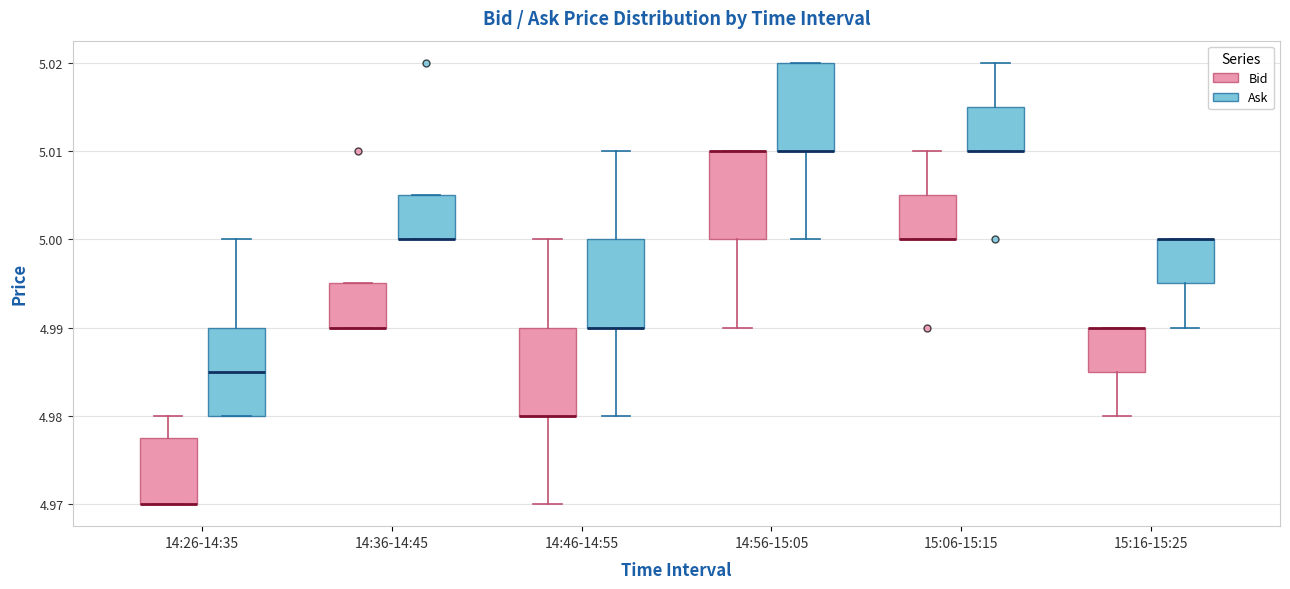

Reading left to right, read every box against the y-axis: the position of its median line, the range the box covers, and the ends of its whiskers. The values are not printed on the chart, so give them approximately, as read against the axis.

14:26-14:35 (Bid): median 4.970 (drawn on the box's lower edge), box 4.970 to 4.978, whiskers 4.970 to 4.980
14:26-14:35 (Ask): median 4.985, box 4.980 to 4.990, whiskers 4.980 to 5.000
14:36-14:45 (Bid): median 4.990 (drawn on the box's lower edge), box 4.990 to 4.995, whiskers 4.990 to 4.995
14:36-14:45 (Ask): median 5.000 (drawn on the box's lower edge), box 5.000 to 5.005, whiskers 5.000 to 5.005
14:46-14:55 (Bid): median 4.980 (drawn on the box's lower edge), box 4.980 to 4.990, whiskers 4.970 to 5.000
14:46-14:55 (Ask): median 4.990 (drawn on the box's lower edge), box 4.990 to 5.000, whiskers 4.980 to 5.010
14:56-15:05 (Bid): median 5.010 (drawn on the box's upper edge), box 5.000 to 5.010, whiskers 4.990 to 5.010
14:56-15:05 (Ask): median 5.010 (drawn on the box's lower edge), box 5.010 to 5.020, whiskers 5.000 to 5.020
15:06-15:15 (Bid): median 5.000 (drawn on the box's lower edge), box 5.000 to 5.005, whiskers 5.000 to 5.010
15:06-15:15 (Ask): median 5.010 (drawn on the box's lower edge), box 5.010 to 5.015, whiskers 5.010 to 5.020
15:16-15:25 (Bid): median 4.990 (drawn on the box's upper edge), box 4.985 to 4.990, whiskers 4.980 to 4.990
15:16-15:25 (Ask): median 5.000 (drawn on the box's upper edge), box 4.995 to 5.000, whiskers 4.990 to 5.000